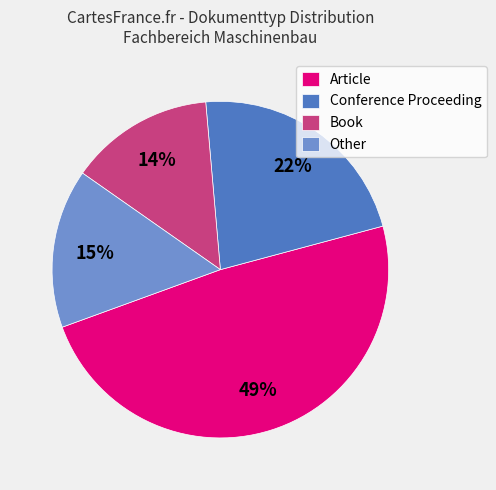

To the nearest percent, what percentage of the pie is Book?

14%